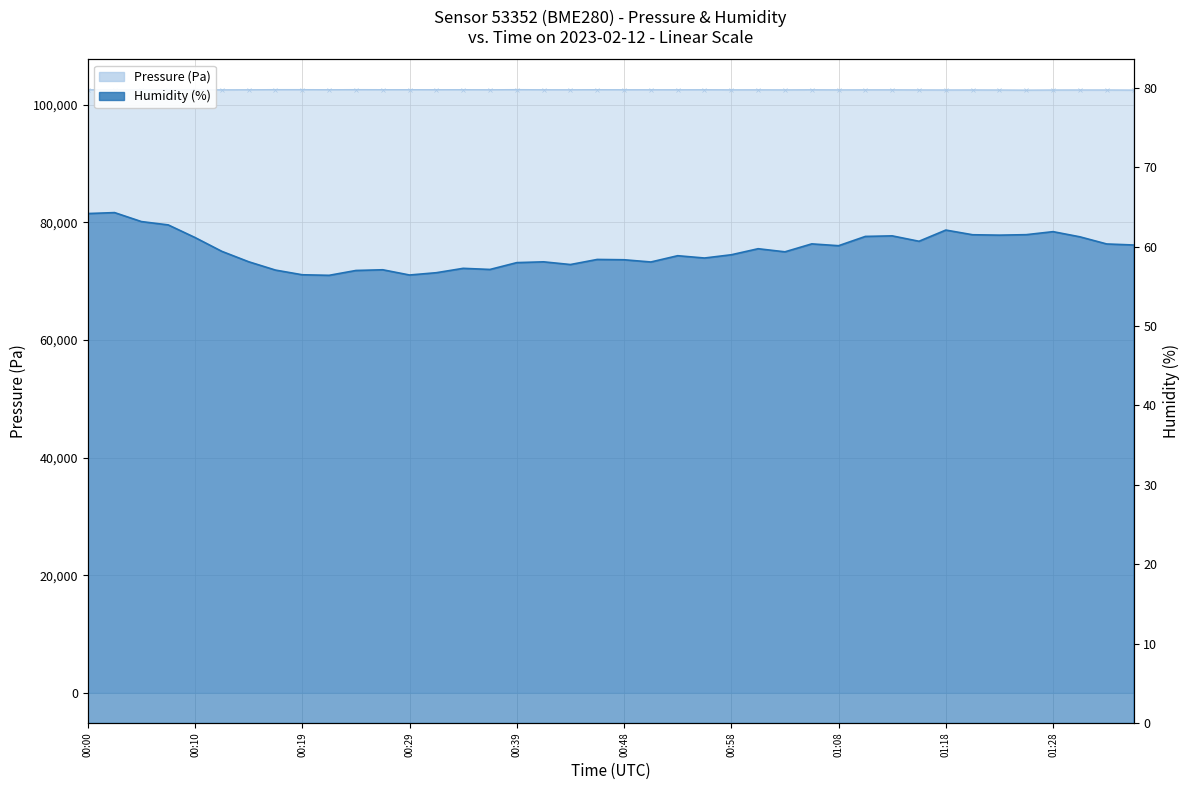

At 00:31, list the series in order from largest to smallest.

Pressure (Pa), Humidity (%)